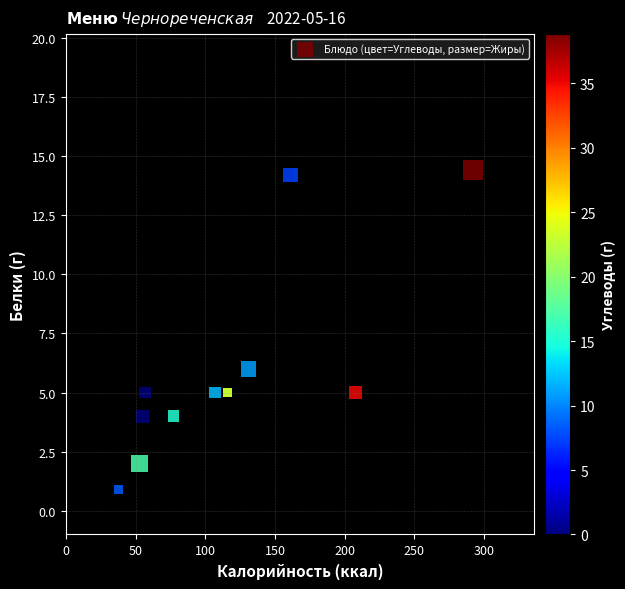

What Y value in the scatter plot is closest to 7?

6.0